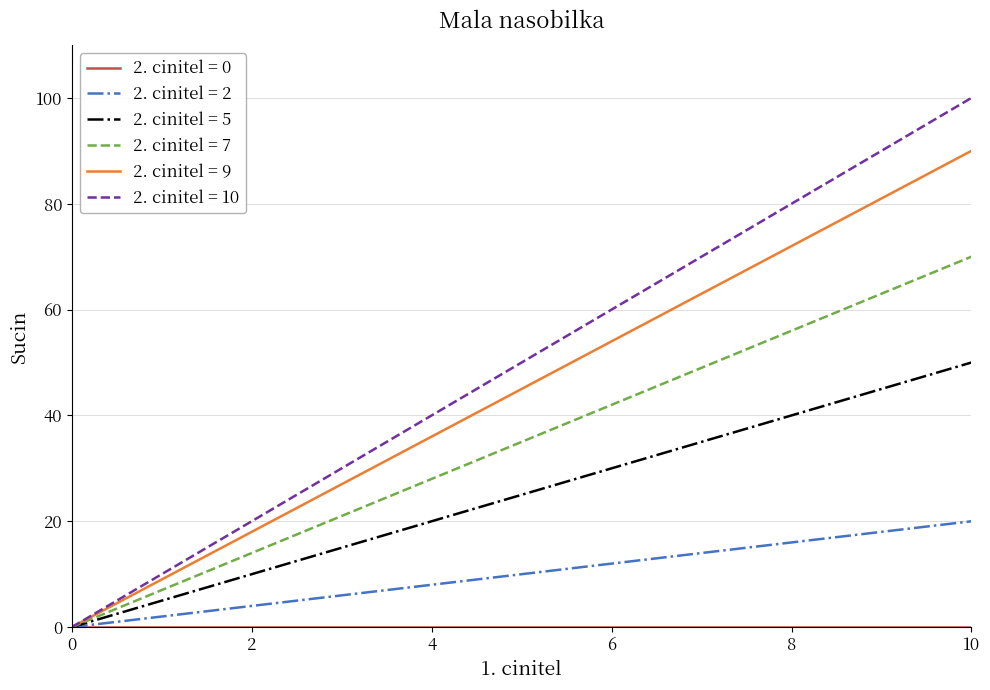

Which series has the largest range (max minus min)?

2. cinitel = 10